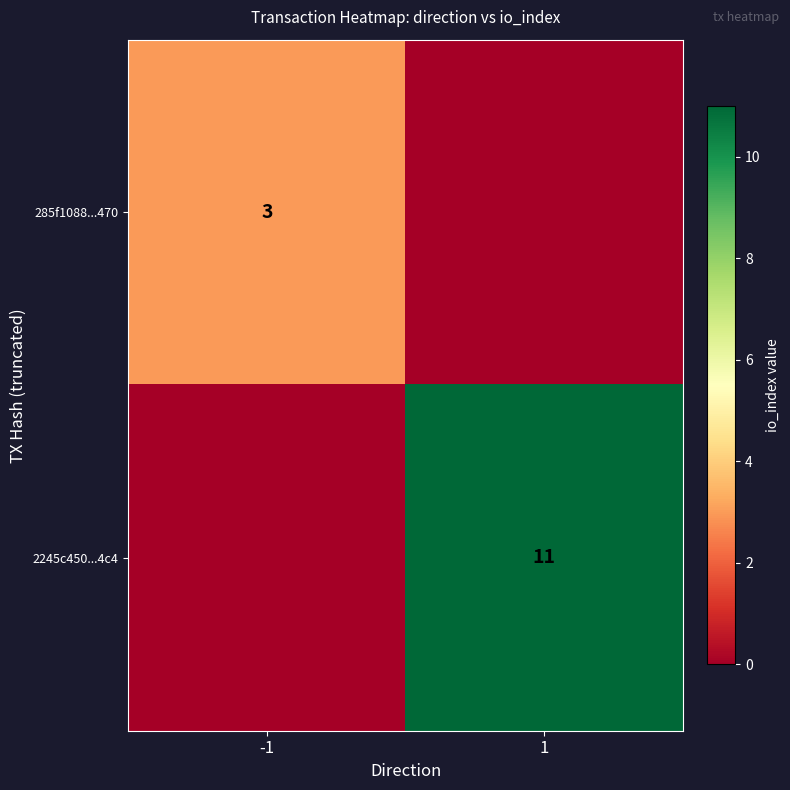

The 2245c450...4c4 series shows 11 at 1. True or false?

True